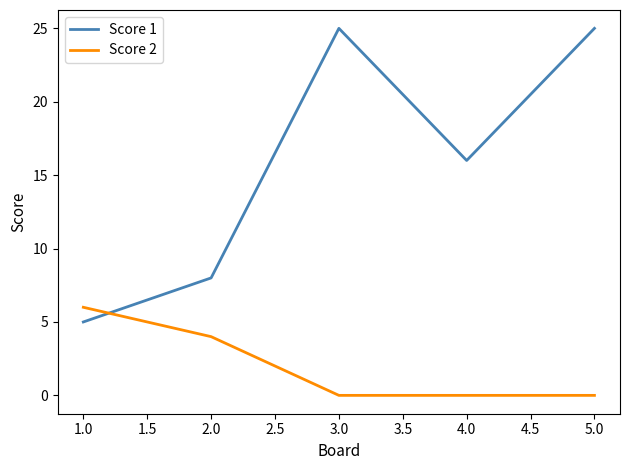

Between which two adjacent categories do Score 1 and Score 2 first intersect?

1.0 and 2.0